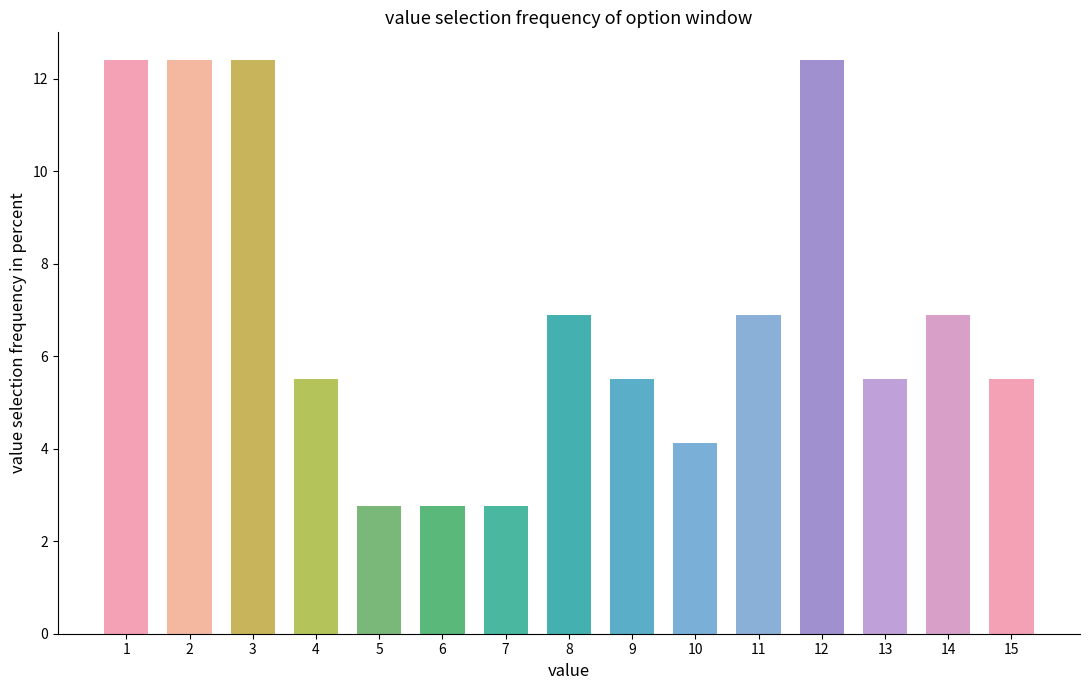

What is the smallest value displayed?

2.8